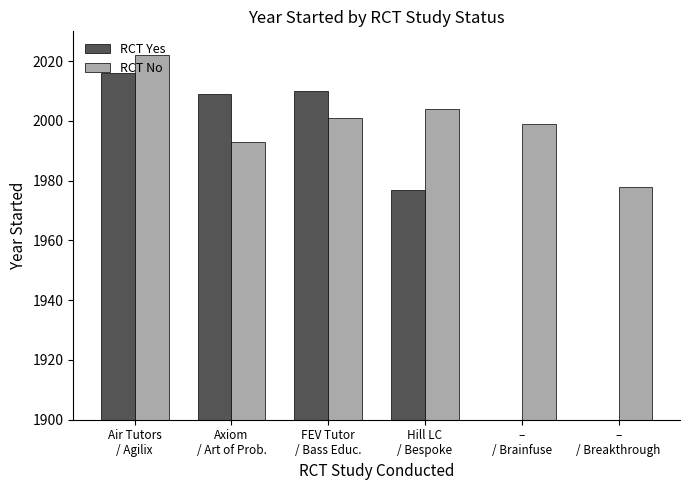

Is the value of RCT Yes at Air Tutors
/ Agilix greater than the value of RCT No at –
/ Breakthrough?

Yes